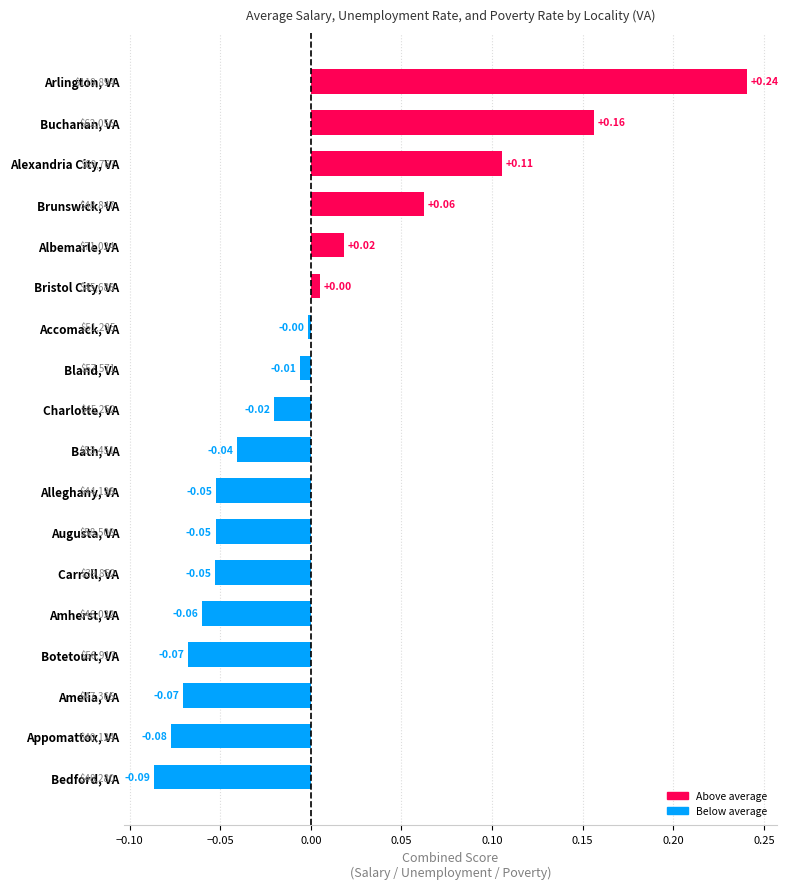

Between Albemarle, VA and Bristol City, VA, which is larger?

Albemarle, VA